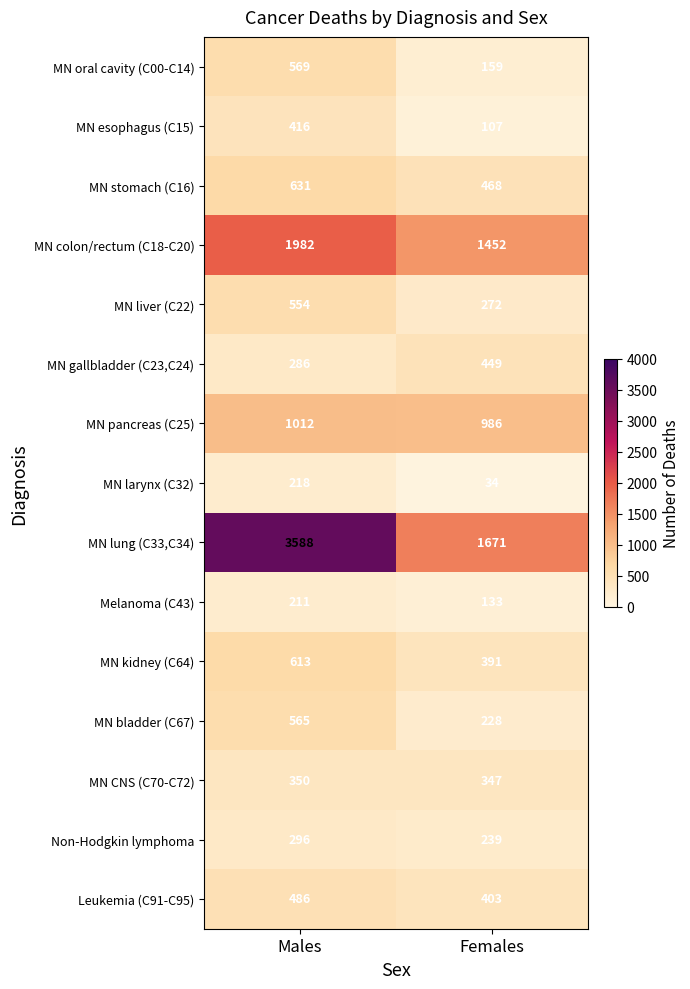

List the series in order of their peak value, lowest first.

Melanoma (C43), MN larynx (C32), Non-Hodgkin lymphoma, MN CNS (C70-C72), MN esophagus (C15), MN gallbladder (C23,C24), Leukemia (C91-C95), MN liver (C22), MN bladder (C67), MN oral cavity (C00-C14), MN kidney (C64), MN stomach (C16), MN pancreas (C25), MN colon/rectum (C18-C20), MN lung (C33,C34)